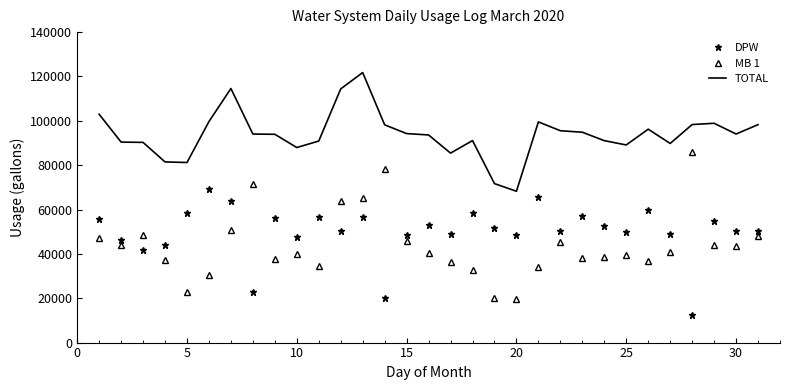

List the series in order of their peak value, highest first.

TOTAL, MB 1, DPW